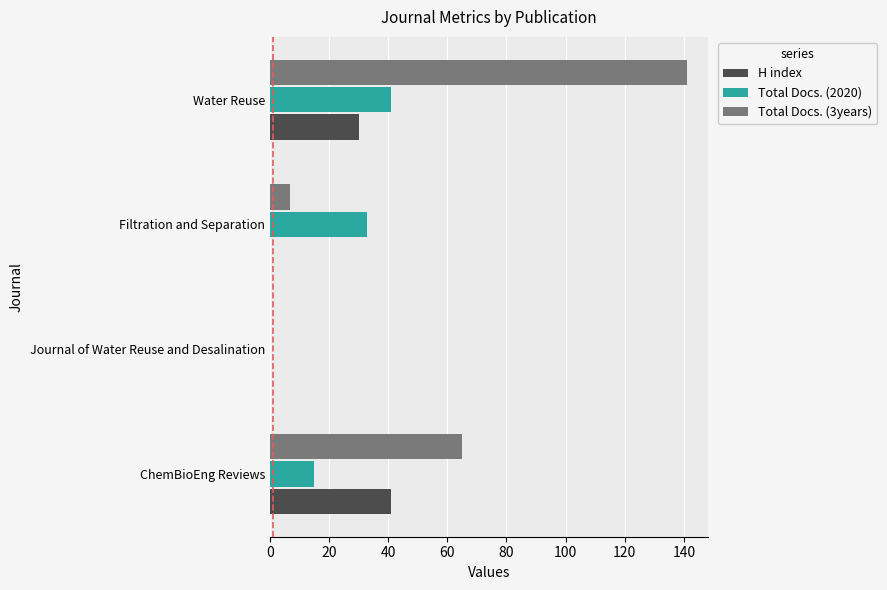

What is the sum of all H index values?

71